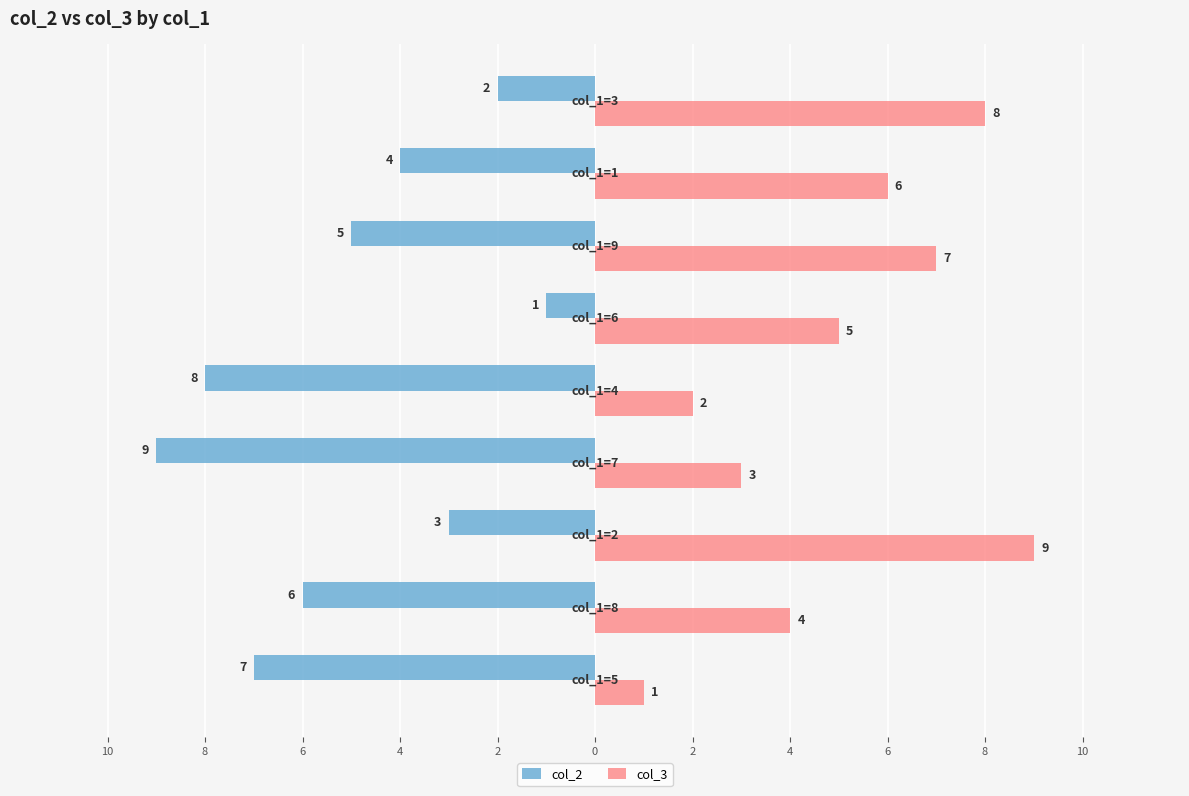

What is the lowest value of the col_3 series?

1